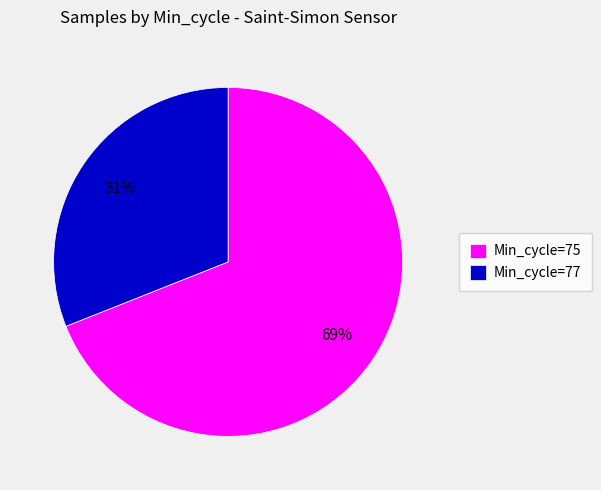

To the nearest percent, what portion does Min_cycle=75 represent?

69%